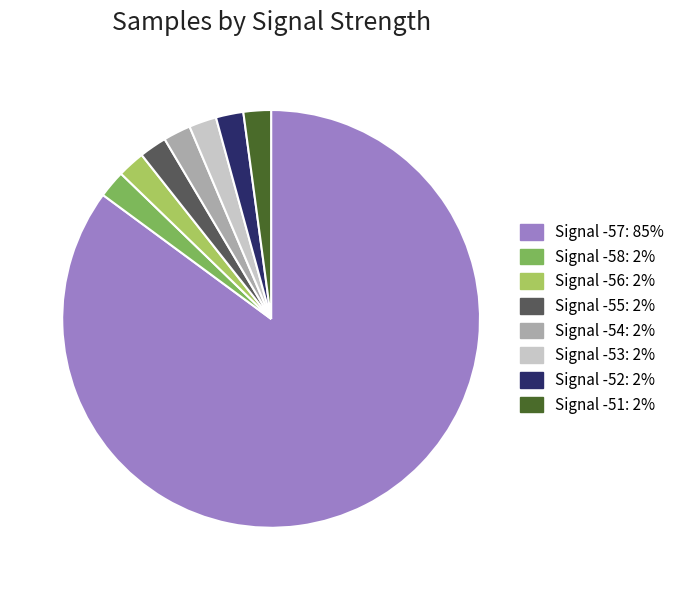

Do Signal -58: 2% and Signal -51: 2% together represent more than half of the pie?

No